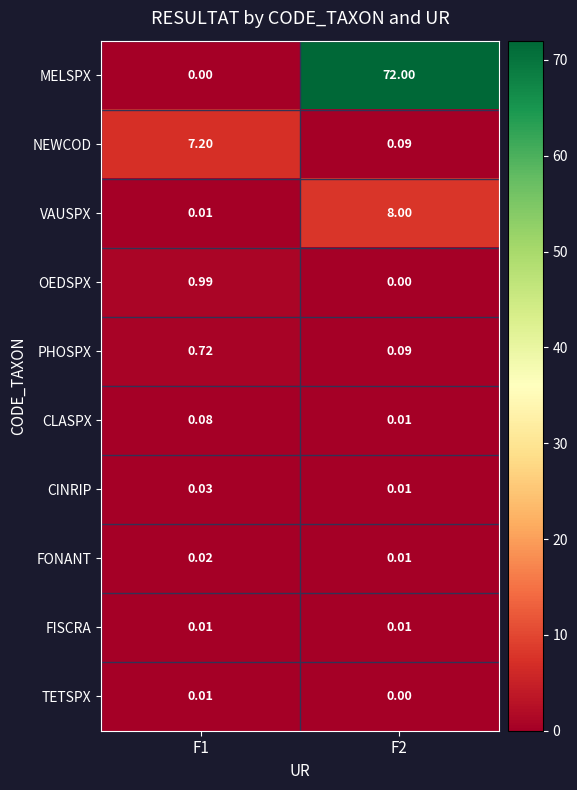

Which series has the largest range (max minus min)?

MELSPX